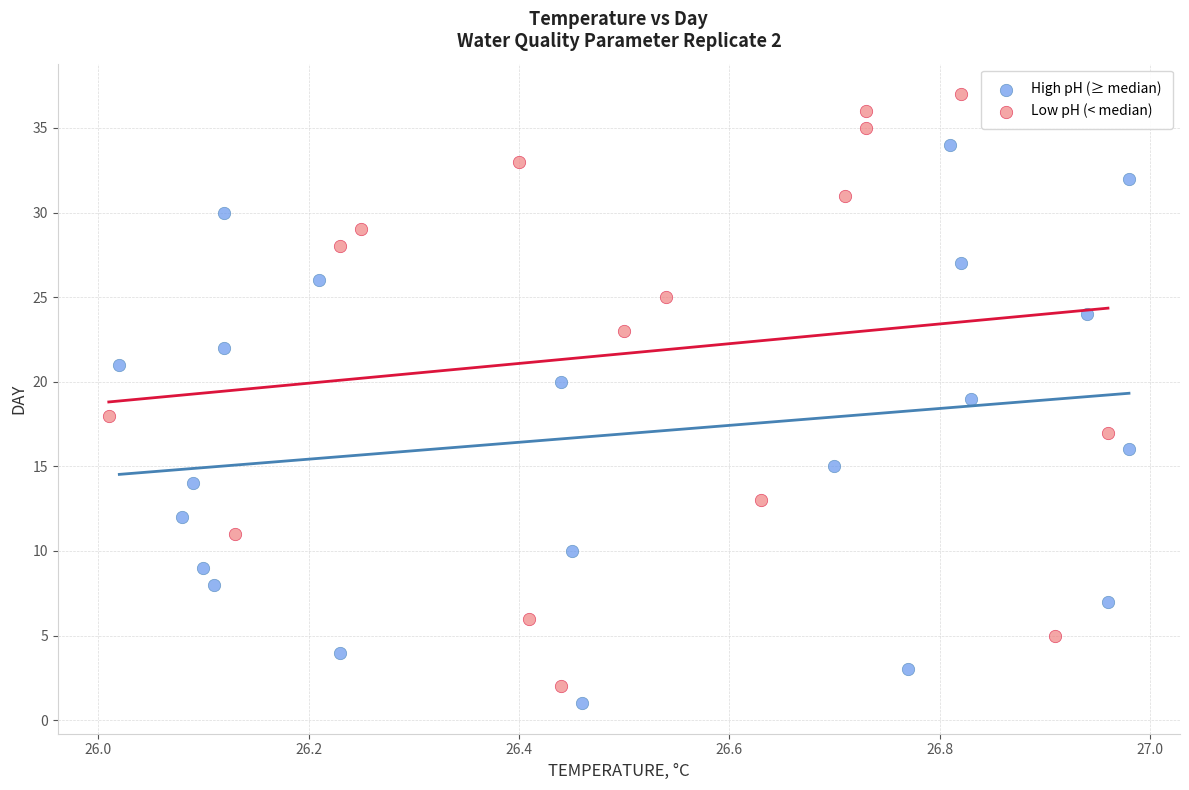

Which series has the largest Y range (max minus min)?

Low pH (< median)